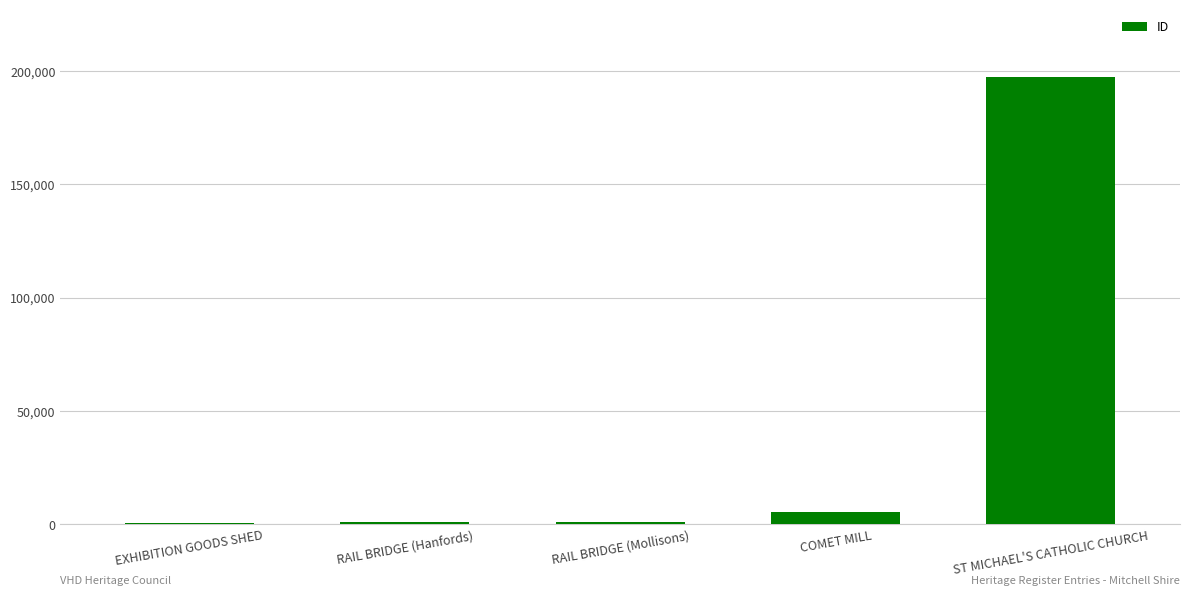

At which label is the value closest to 99131?

COMET MILL